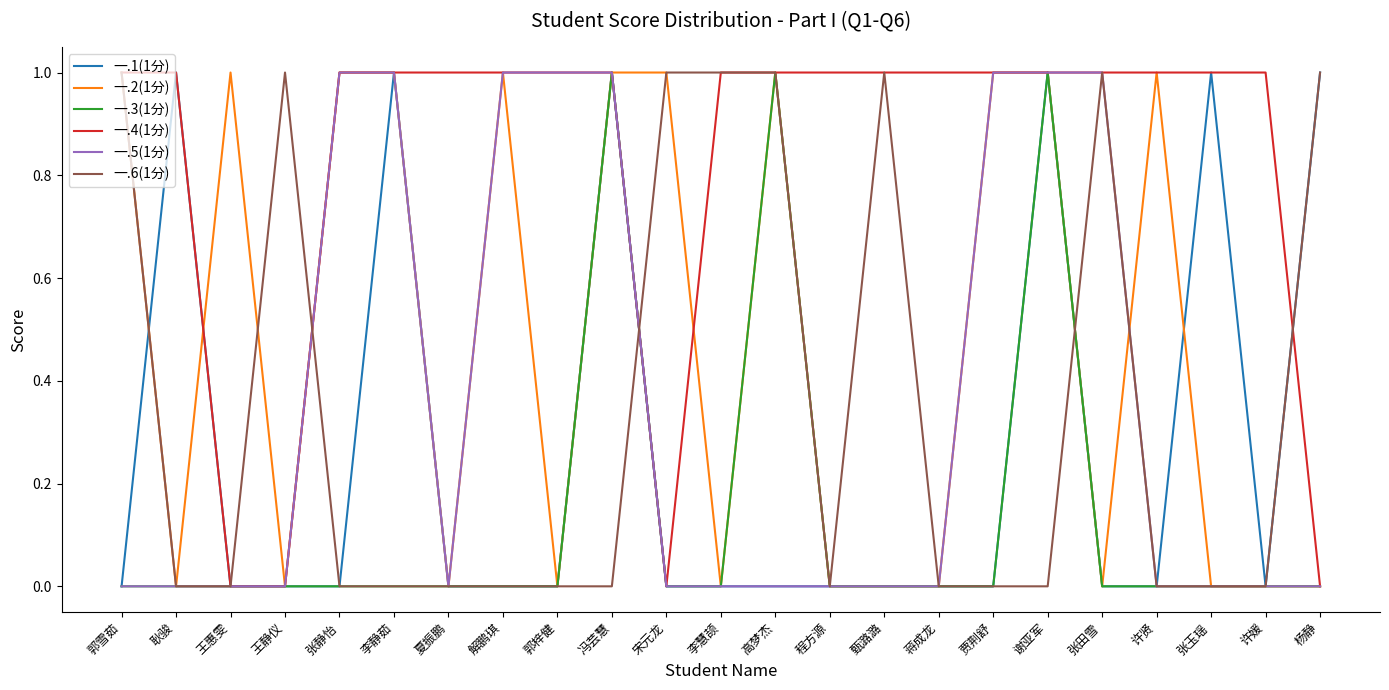

What is the total value across all series at 郭梓健?

2